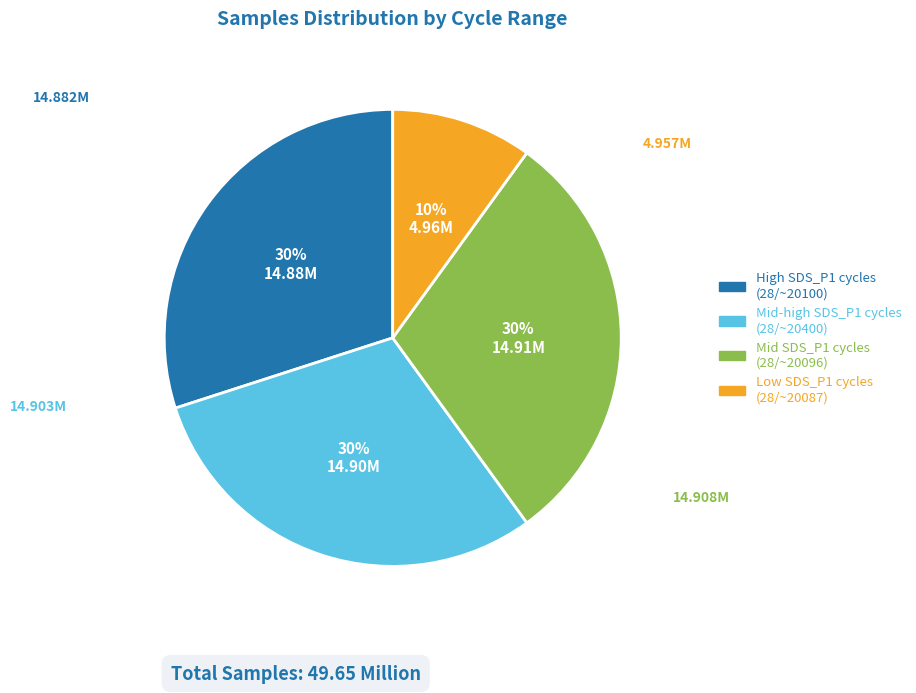

To the nearest percent, what is the average slice percentage?

25%